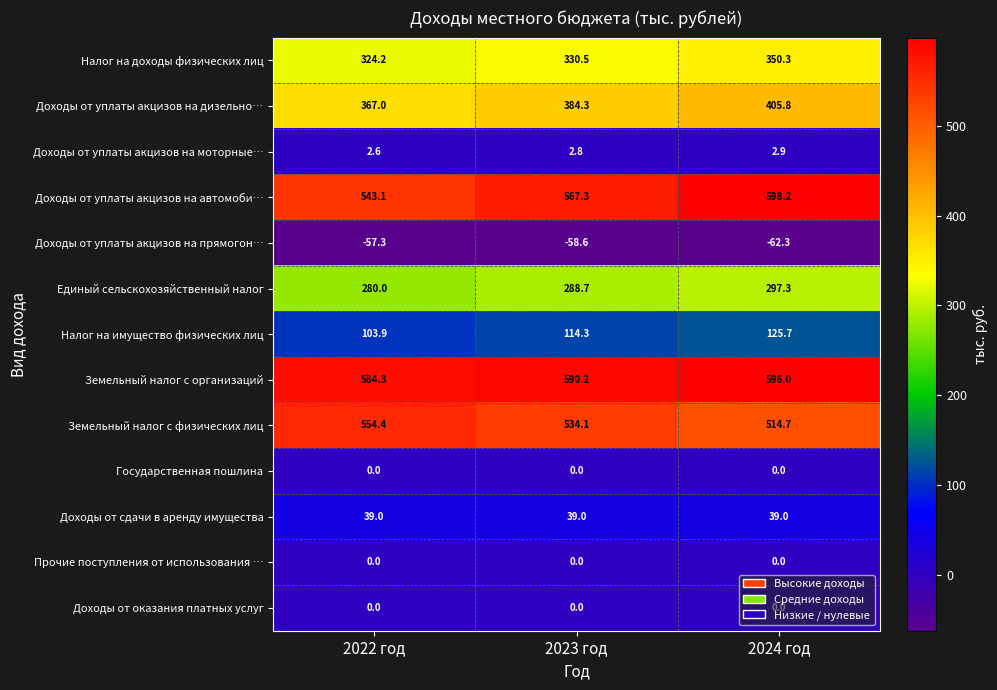

Which series changed the most between 2023 год and 2024 год?

Доходы от уплаты акцизов на автомоби…